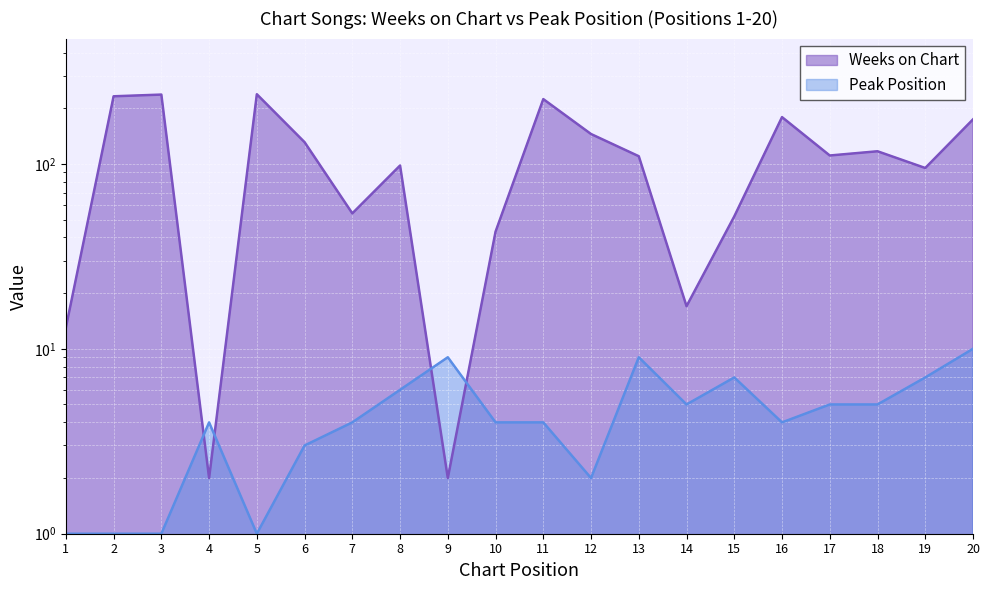

What is the value of the Peak Position point at the 2nd from the left?

1